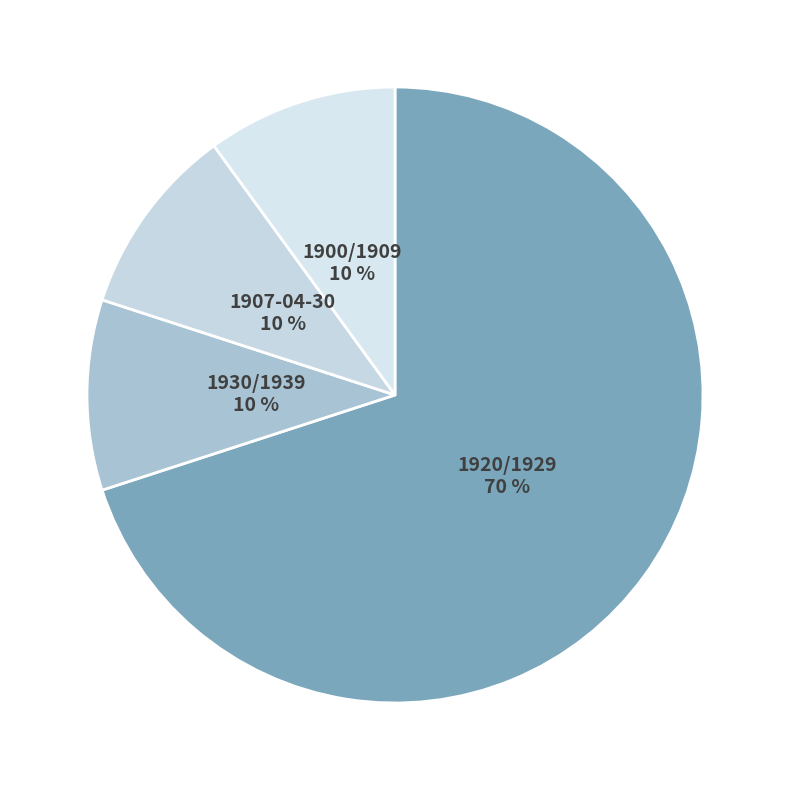

The 1907-04-30 slice represents 1% of the pie. True or false?

False